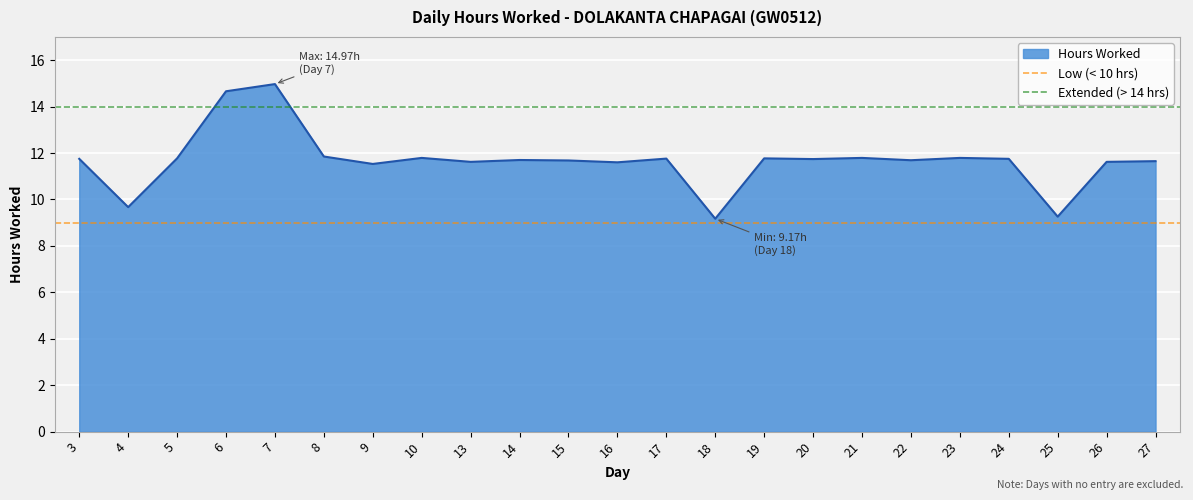

What is the value of the Low (< 10 hrs) point at the 2nd from the left?

9